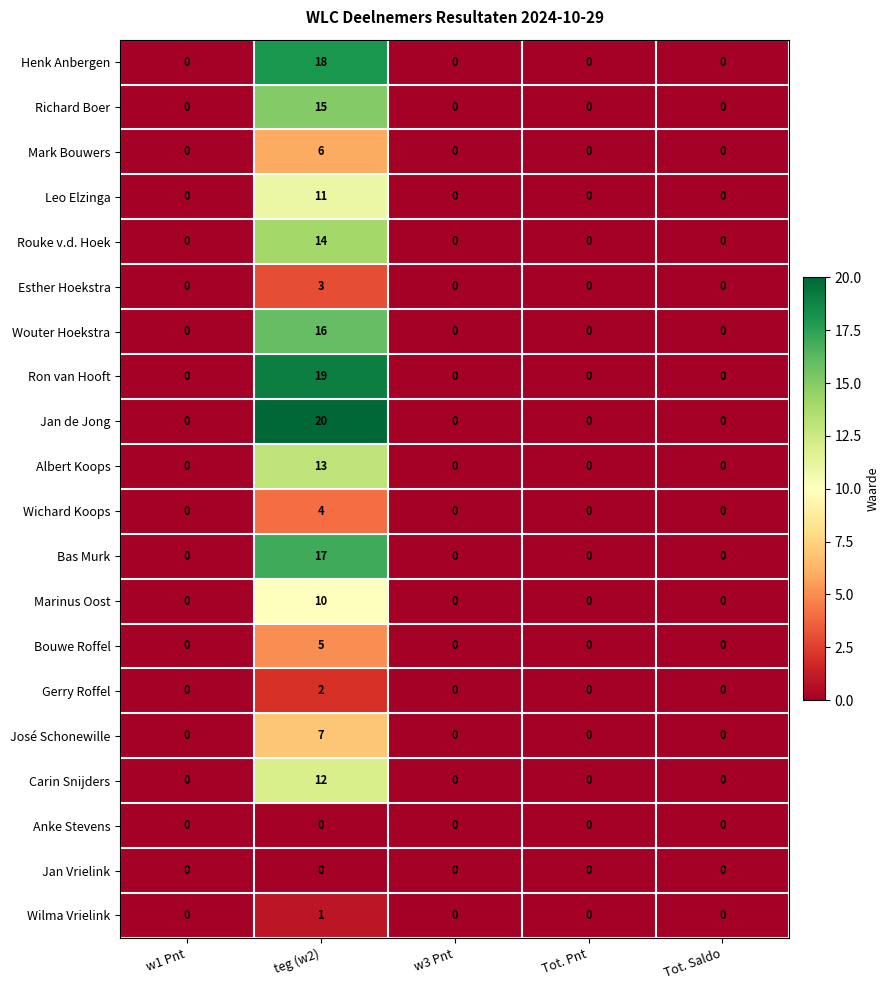

Is it true that Ron van Hooft equals 0 at w1 Pnt?

True